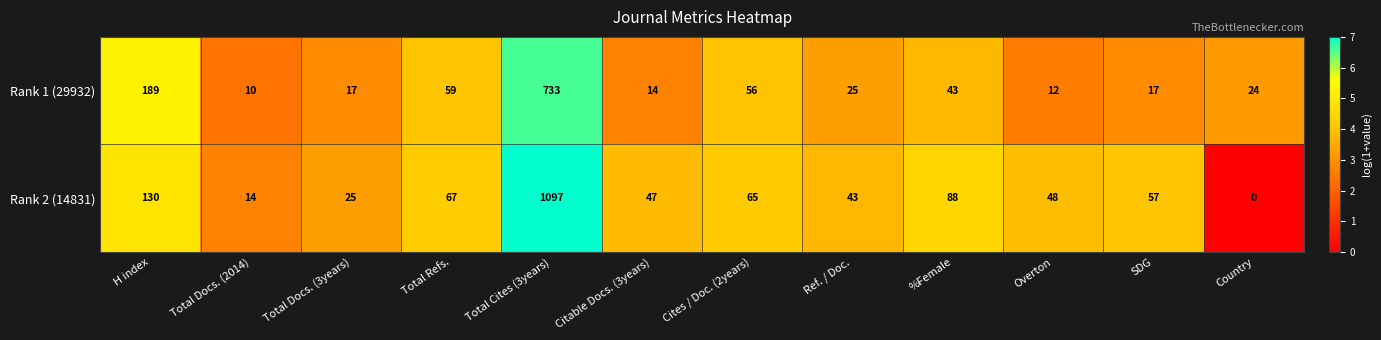

Count the number of data series in this chart.

2